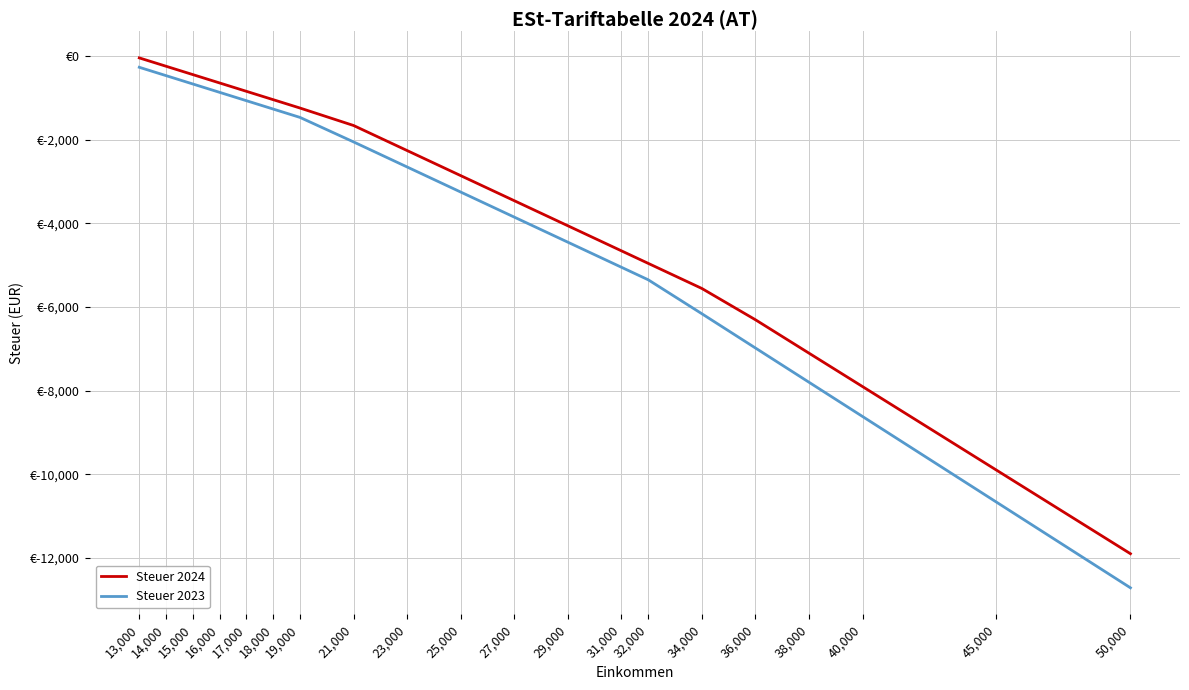

Does the chart display data point markers on the line(s)?

No